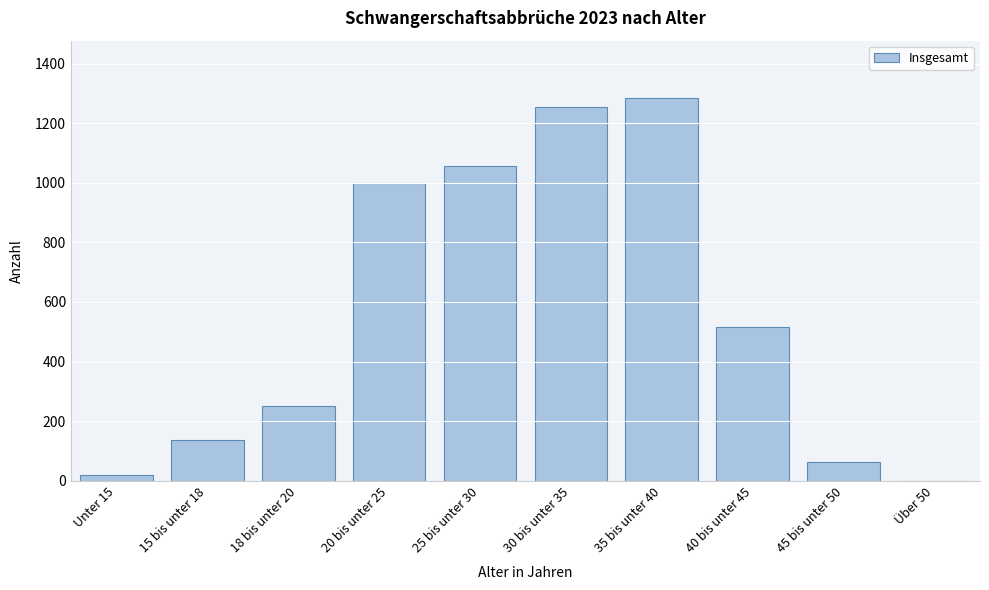

Reading right to left, what are all the values shown in this chart?

Über 50=1	45 bis unter 50=64	40 bis unter 45=516	35 bis unter 40=1284	30 bis unter 35=1255	25 bis unter 30=1056	20 bis unter 25=998	18 bis unter 20=252	15 bis unter 18=136	Unter 15=20